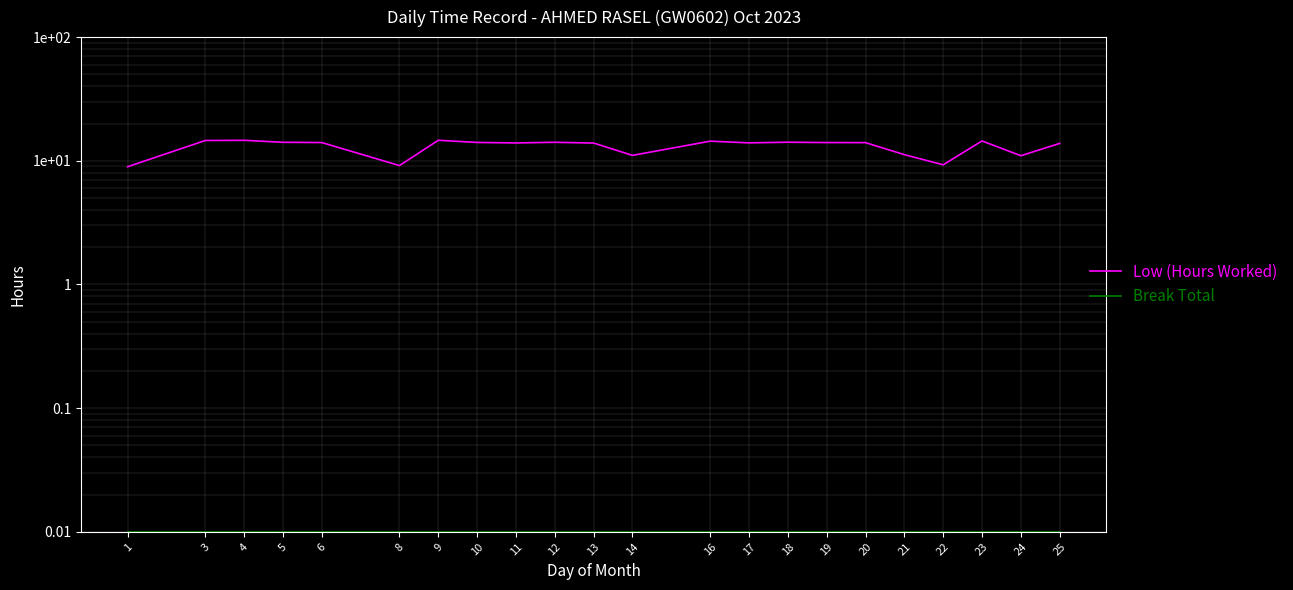

True or false: Low (Hours Worked) and Break Total intersect in this chart.

False